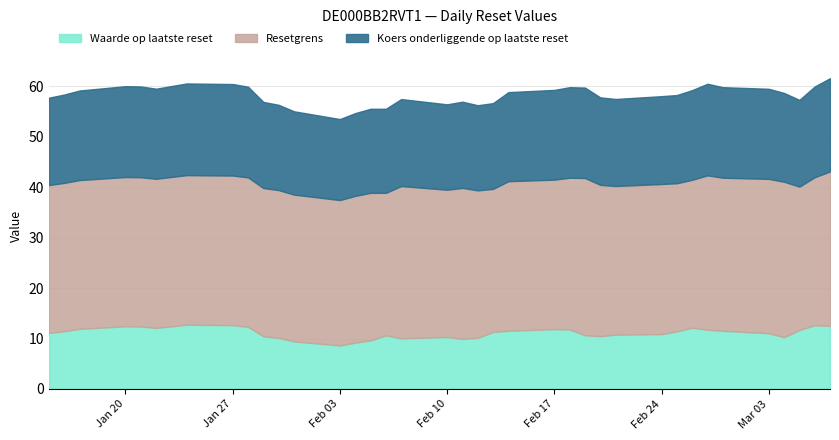

What is the value of the Koers onderliggende op laatste reset point at the 5th from the left?

59.5